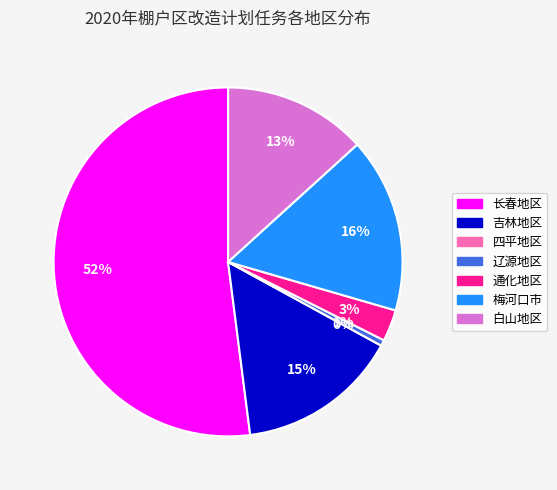

To the nearest percent, what percentage of the pie is 长春地区?

52%